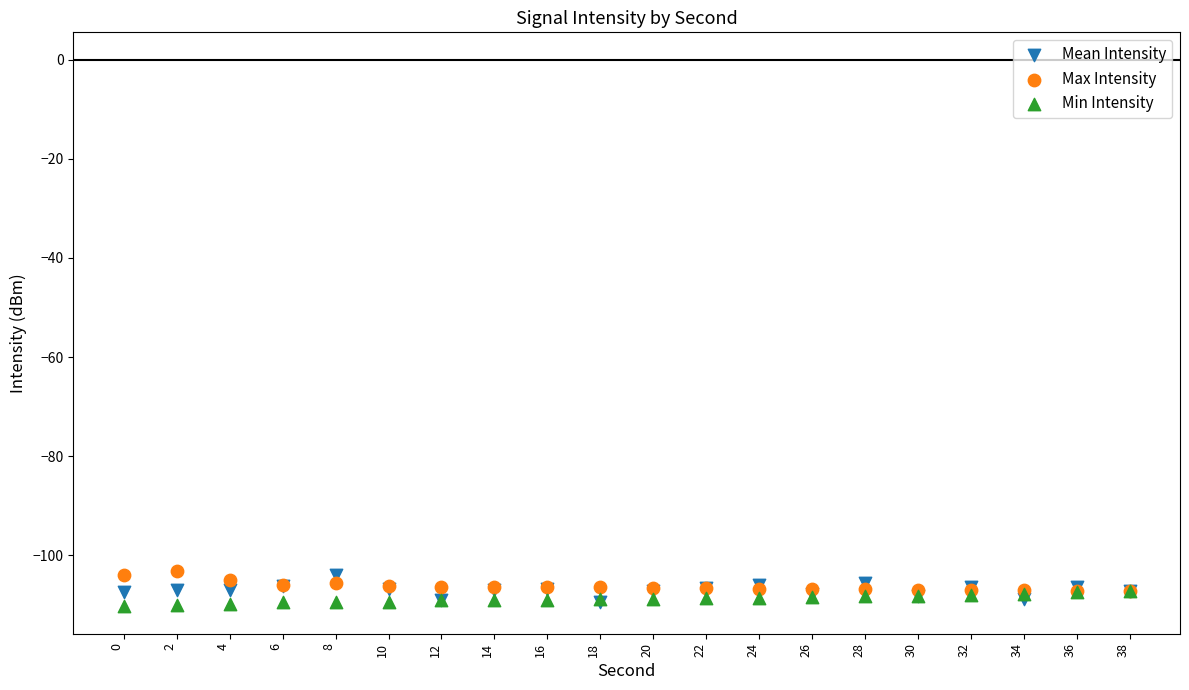

What are all the series names shown in the legend?

Mean Intensity, Max Intensity, Min Intensity